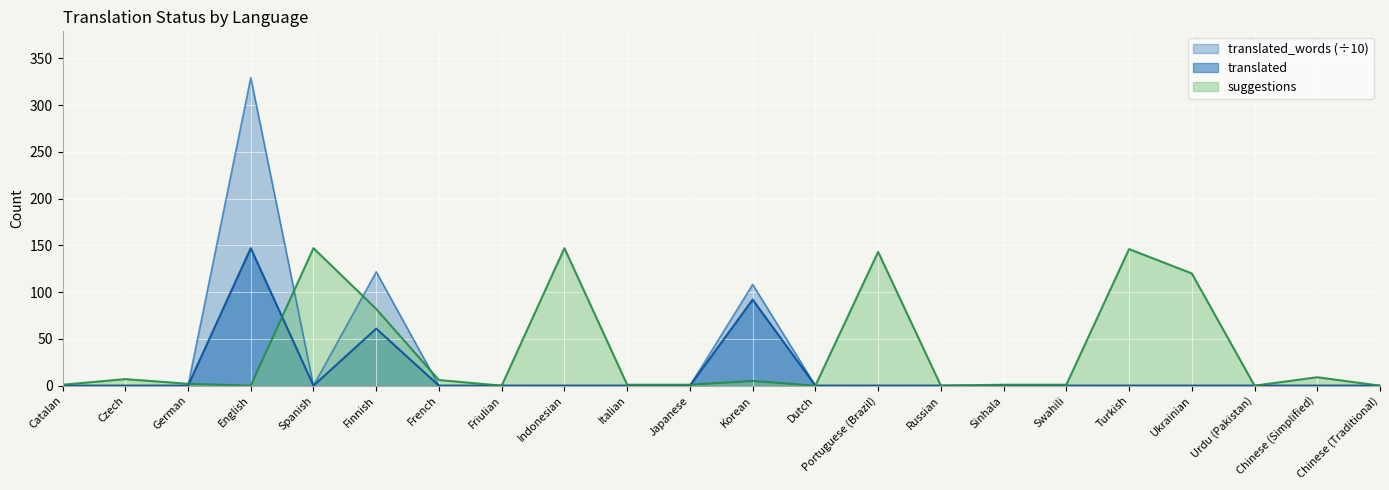

True or false: translated has a value of 0.0 at Friulian.

True